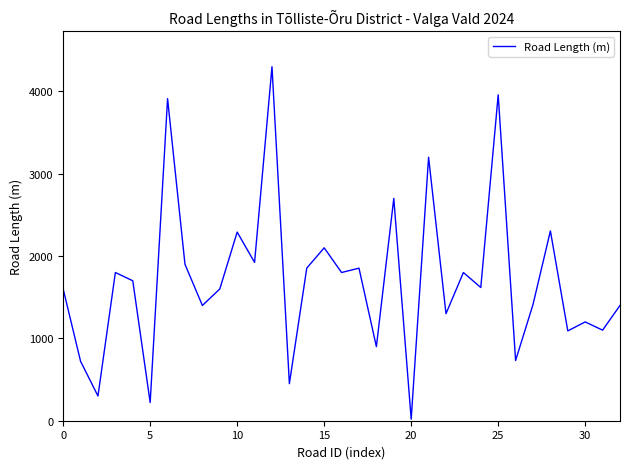

Does the chart display data point markers on the line(s)?

No